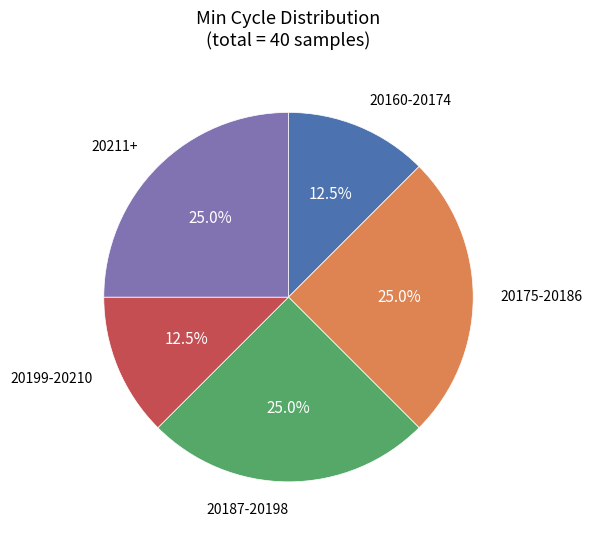

Is there a majority slice in this chart?

No